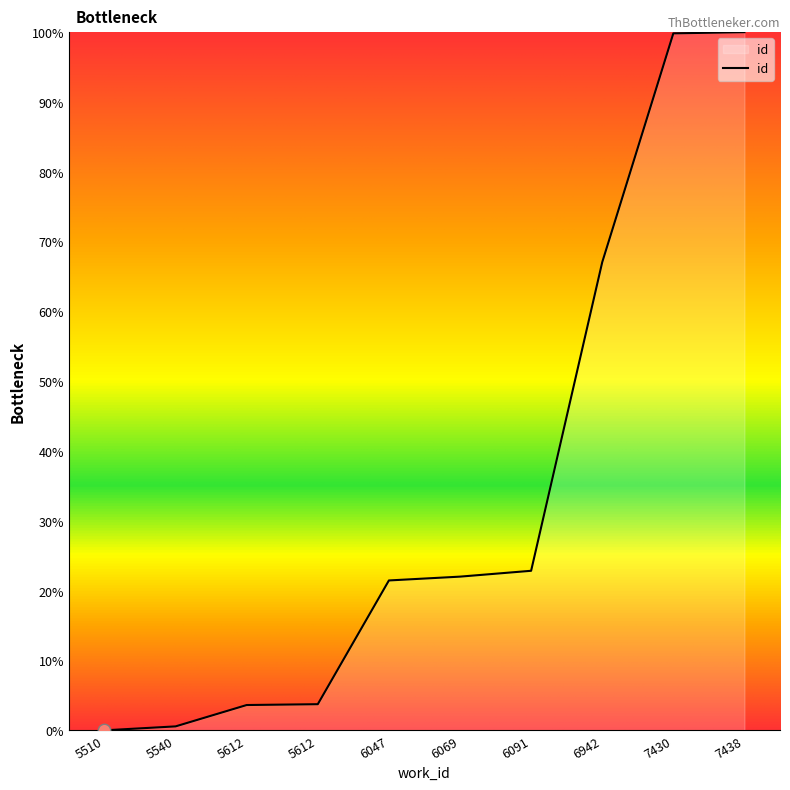

Which has a higher value, 5540 or 5612?

5612